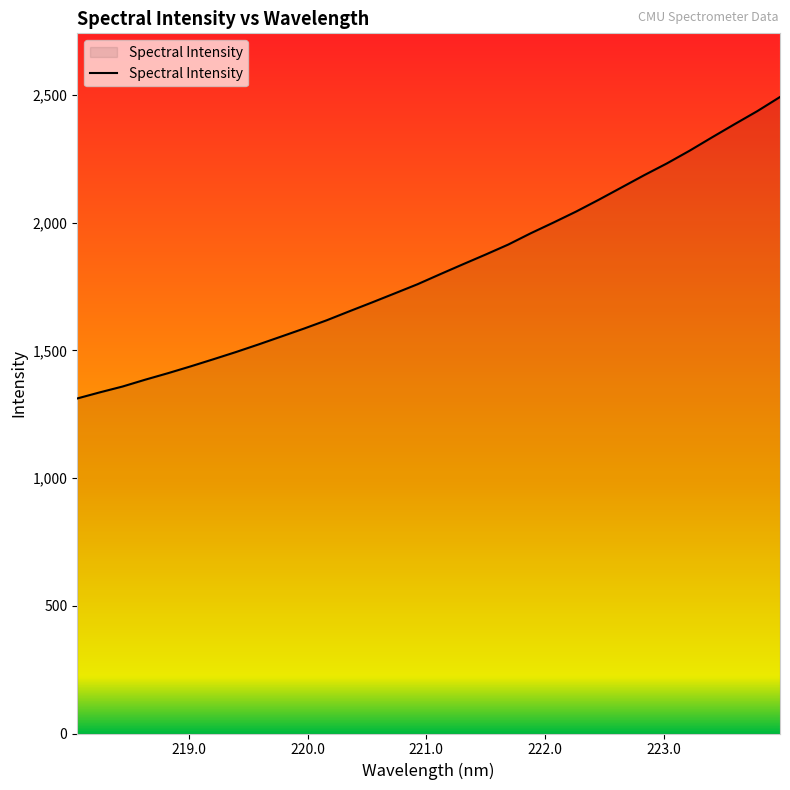

What is the greatest value displayed?

2492.4